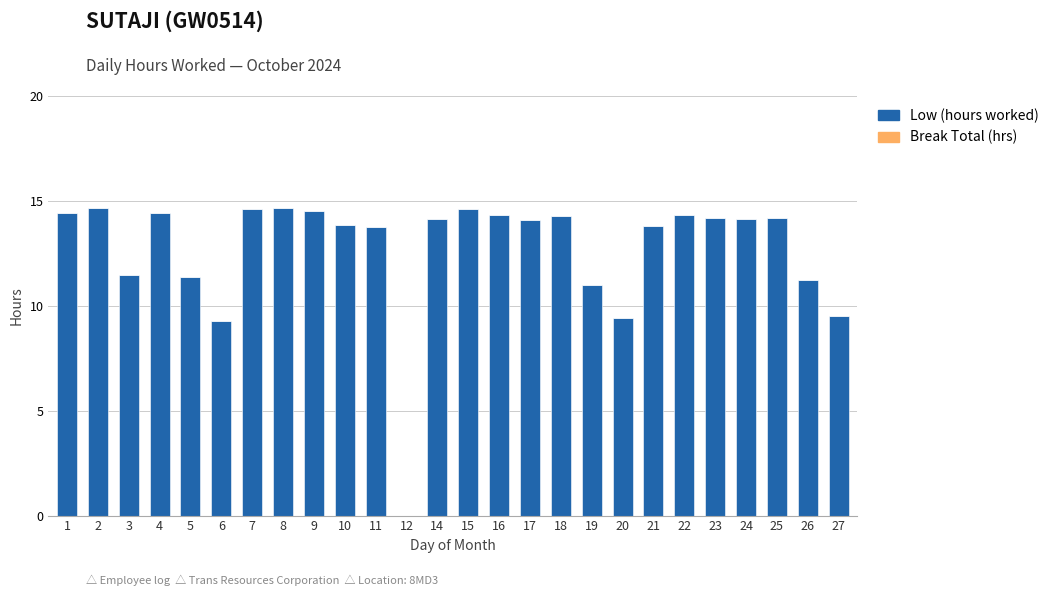

What is the maximum value shown in the chart?

14.7